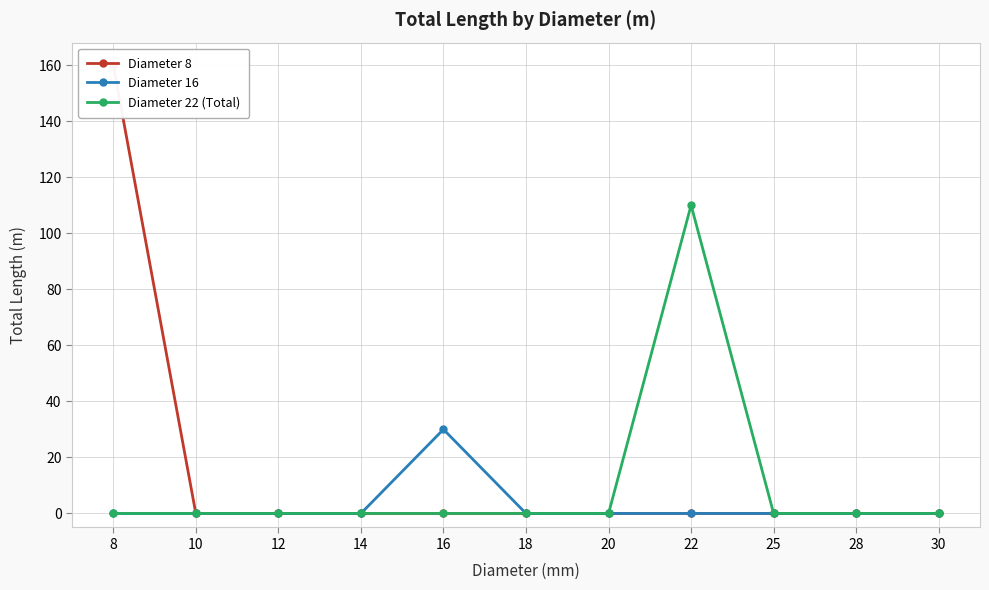

At which category is the sum across all series the highest?

8